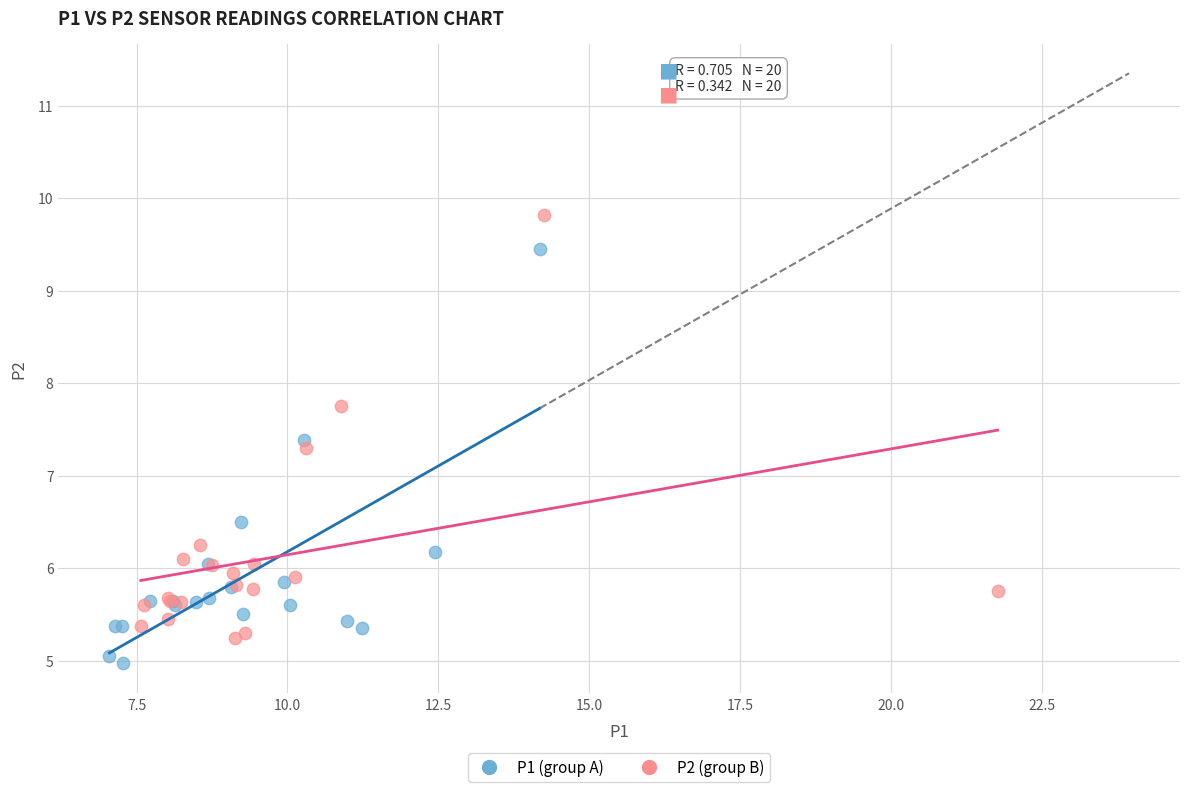

Which series reaches the maximum Y coordinate?

P2 (group B)